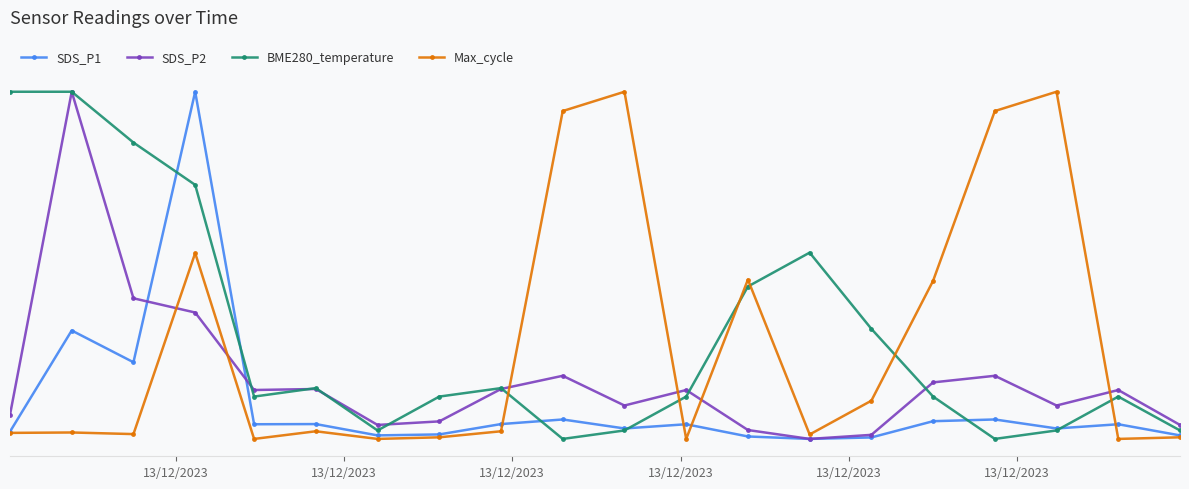

At which category does SDS_P1 reach its first local valley?

13/12/2023